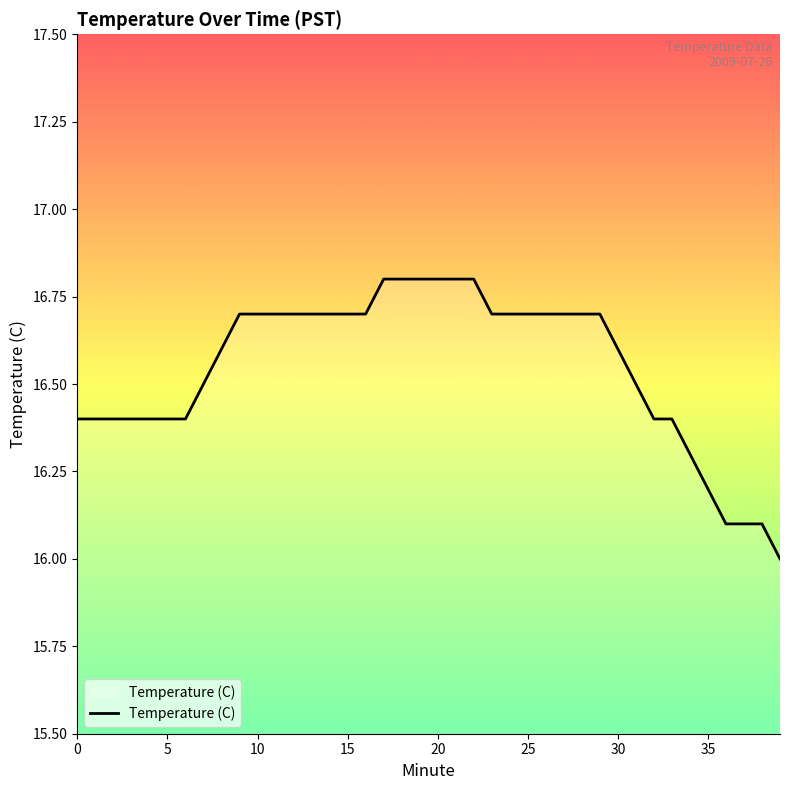

What is the minimum value shown in the chart?

16.0